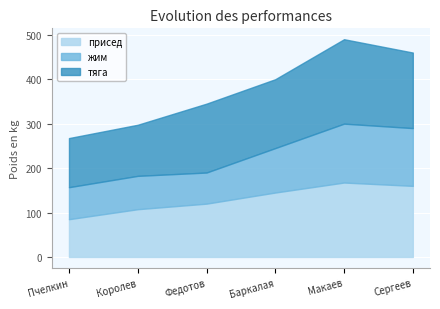

The value of тяга at Пчелкин is 110.5. True or false?

True